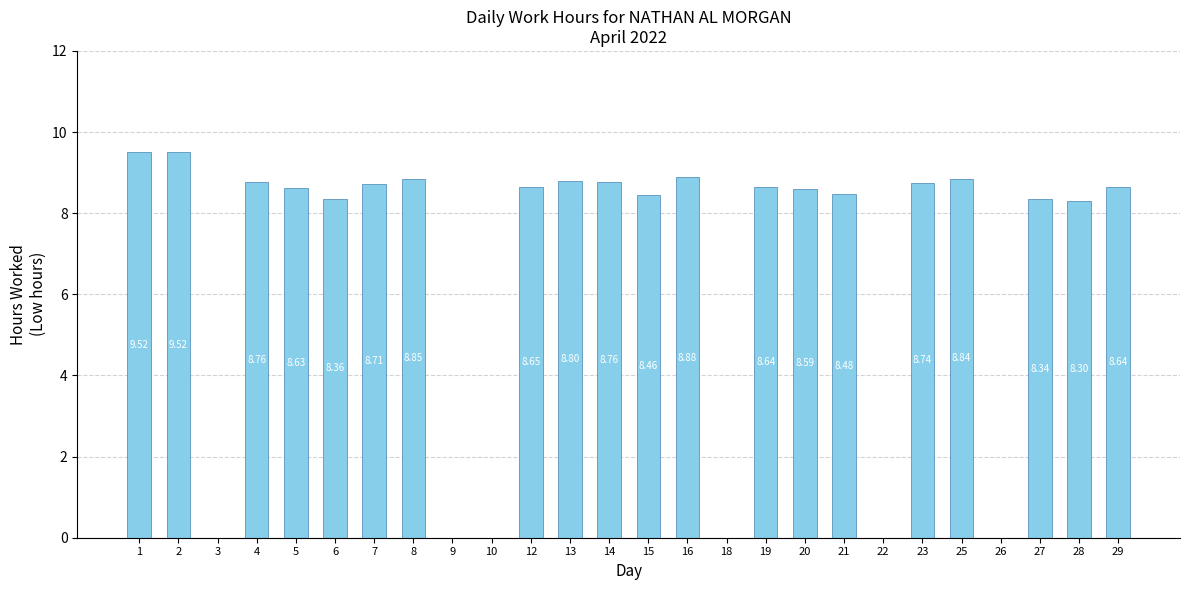

What is the sum of all values?

174.5